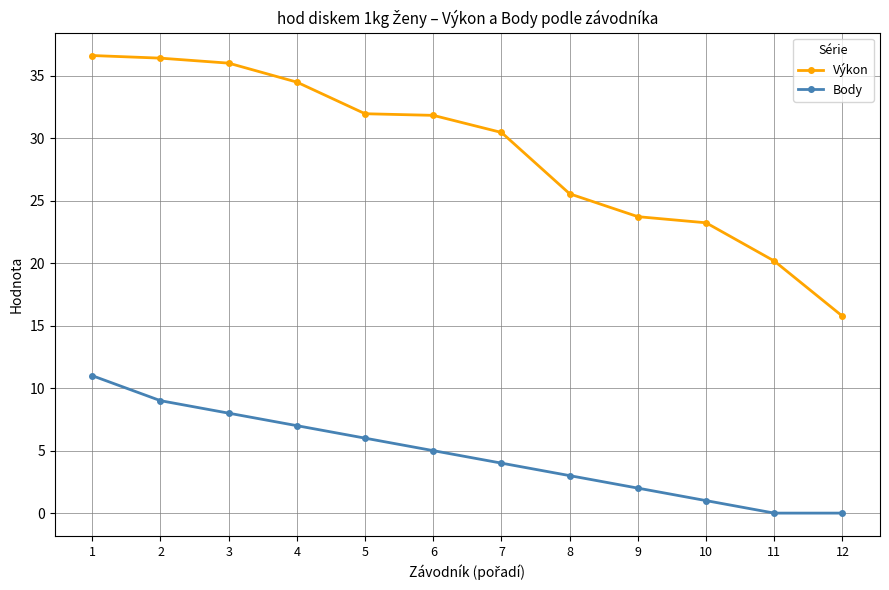

At which label does Výkon first exceed 31?

1